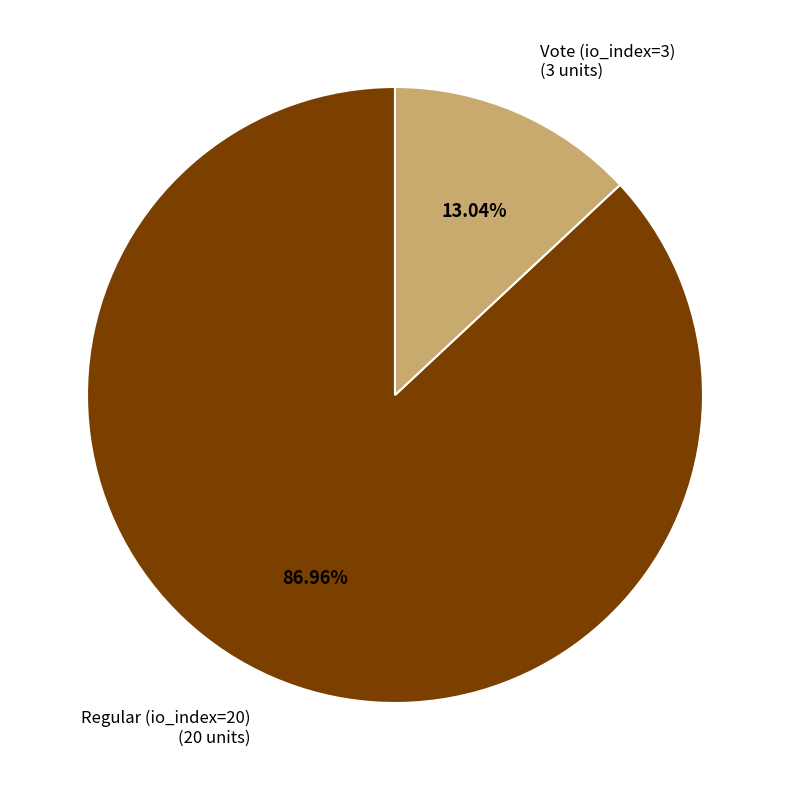

What percentage is NOT represented by Vote (io_index=3)?

87.0%